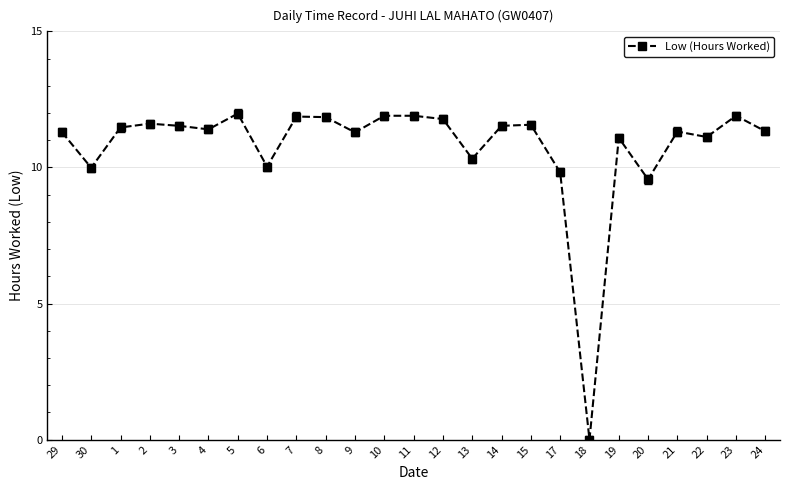

What is the difference between the second highest and second lowest values?

2.3